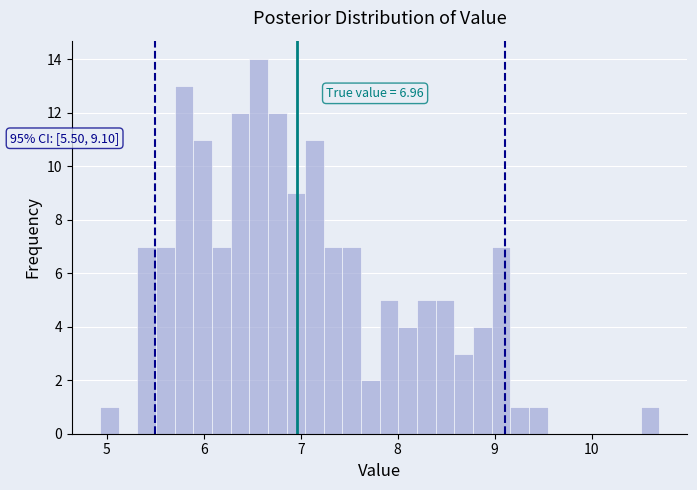

Read against the x-axis, roughly where is the centre of the tallest bar?

6.6